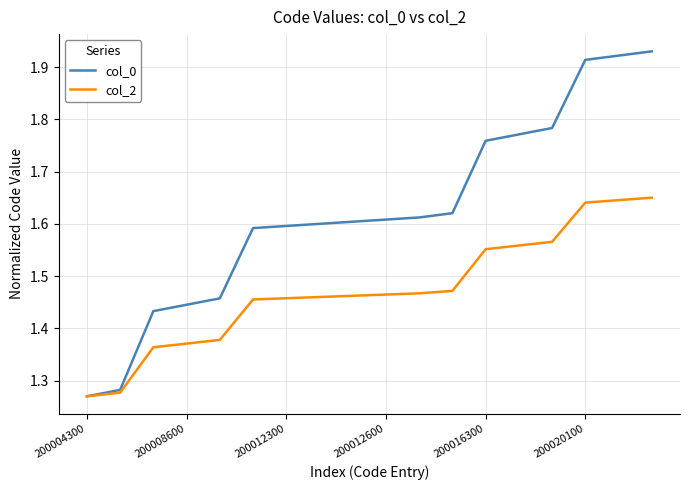

Which series has the largest total across all categories?

col_0